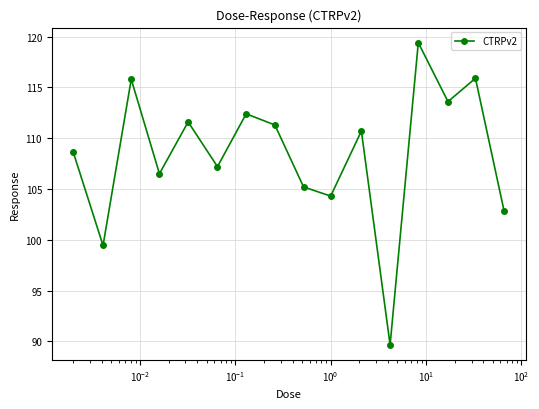

What is the sum of all values?

1734.4